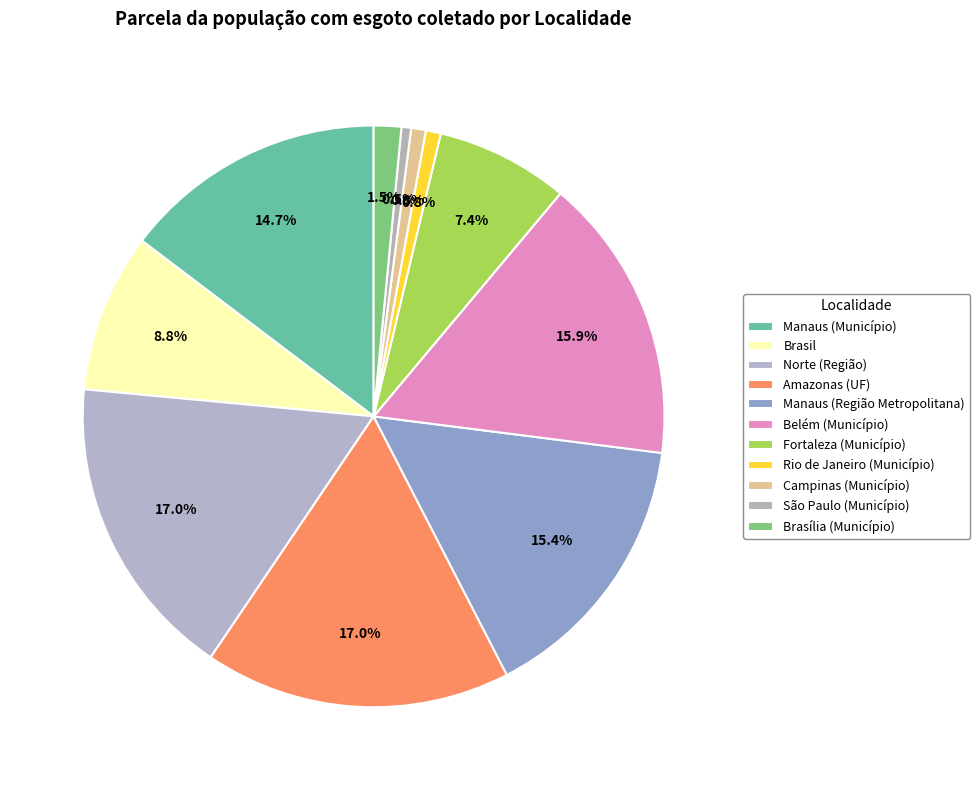

How many slices are in this pie chart?

11